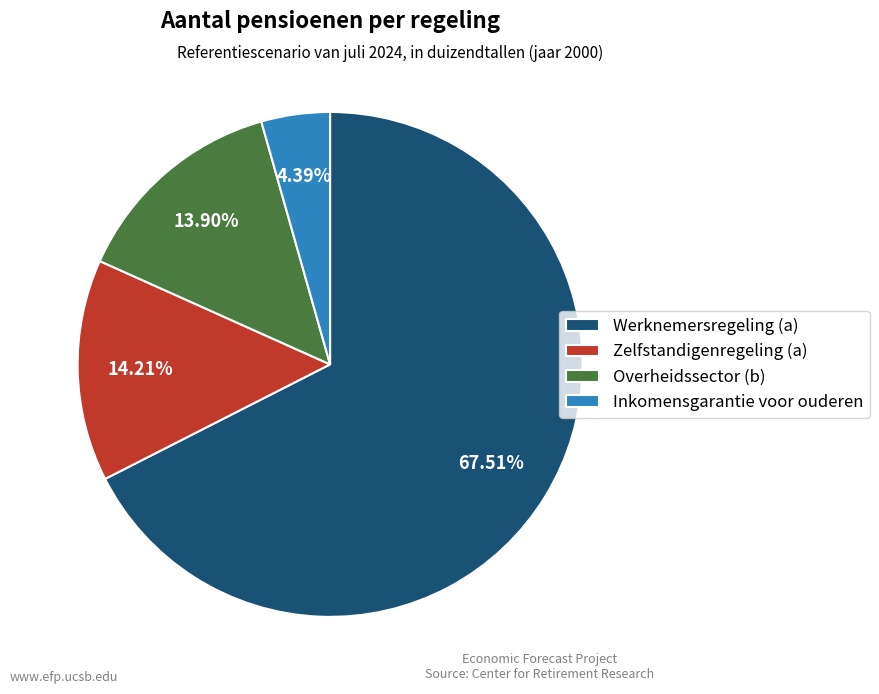

Combined, do Werknemersregeling (a) and Inkomensgarantie voor ouderen account for over 50%?

Yes